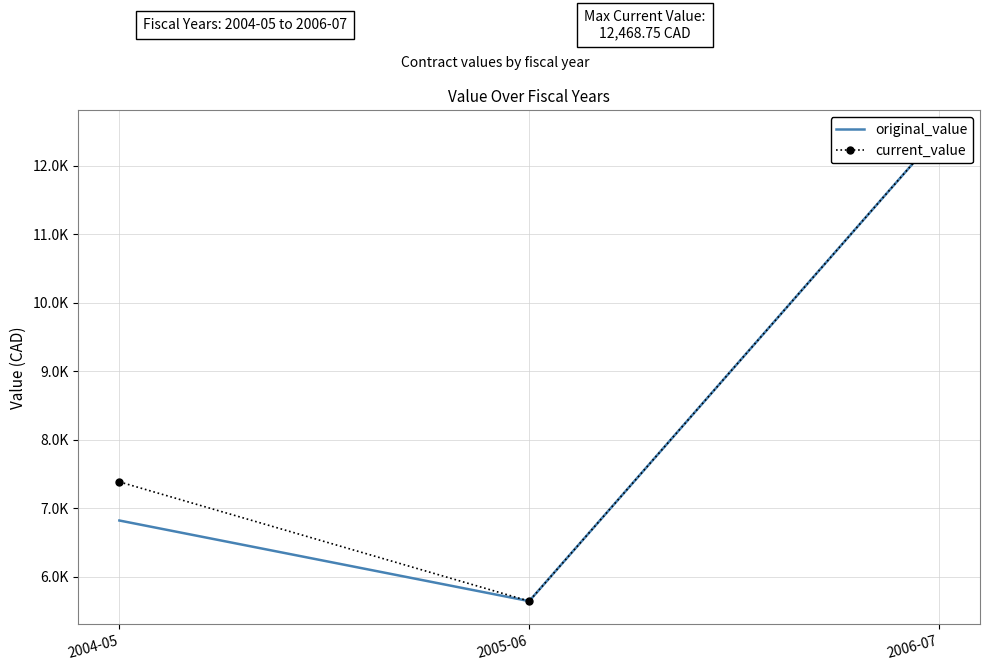

Does the chart have visible grid lines?

Yes